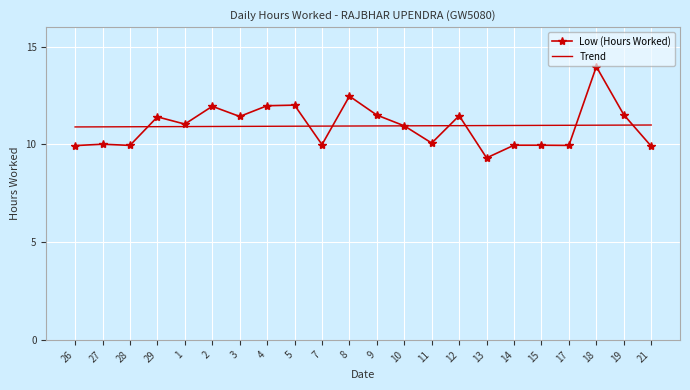

At which category does the chart reach its peak across all series?

18